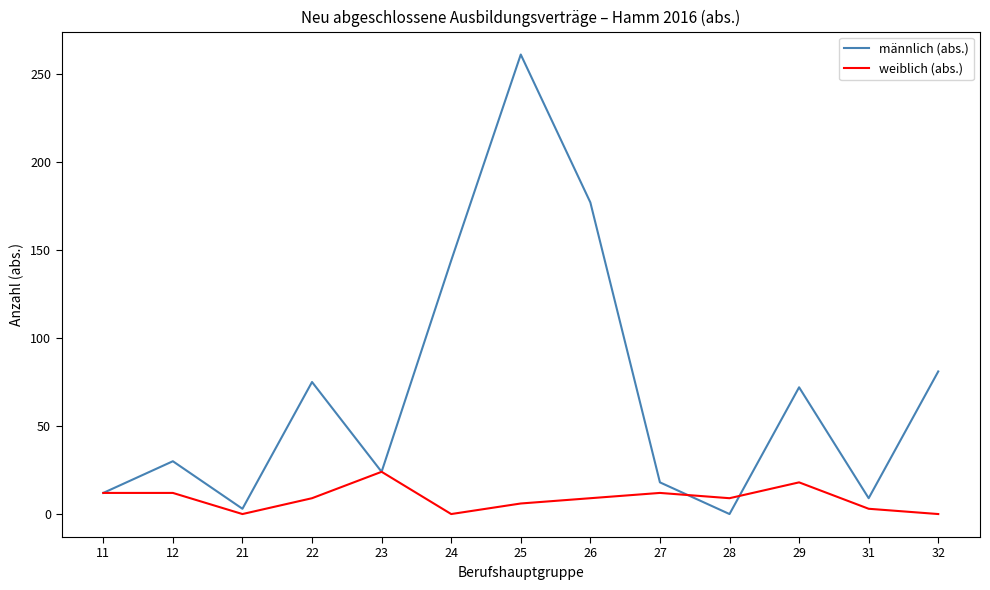

Reading left to right, extract all data points from this chart.

männlich (abs.): 12	30	3	75	24	144	261	177	18	0	72	9	81
weiblich (abs.): 12	12	0	9	24	0	6	9	12	9	18	3	0